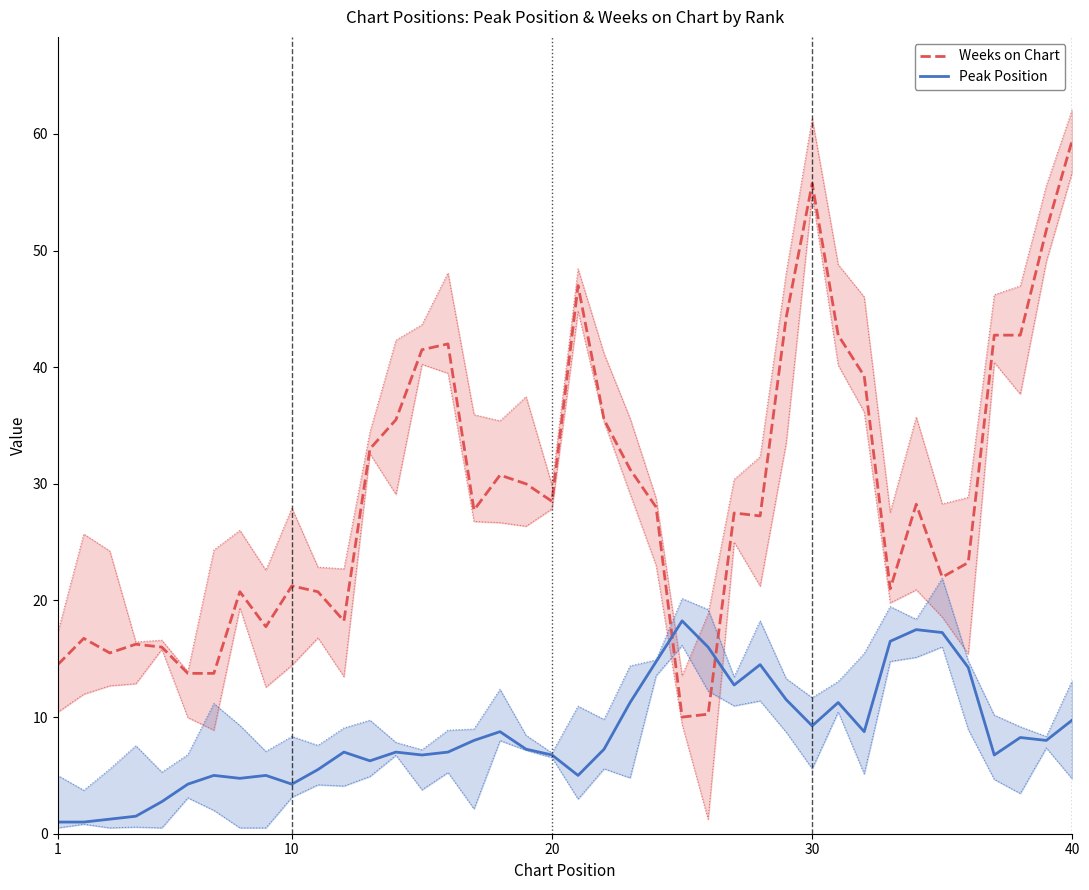

What is the difference between the second highest and minimum values in the Peak Position series?

16.5